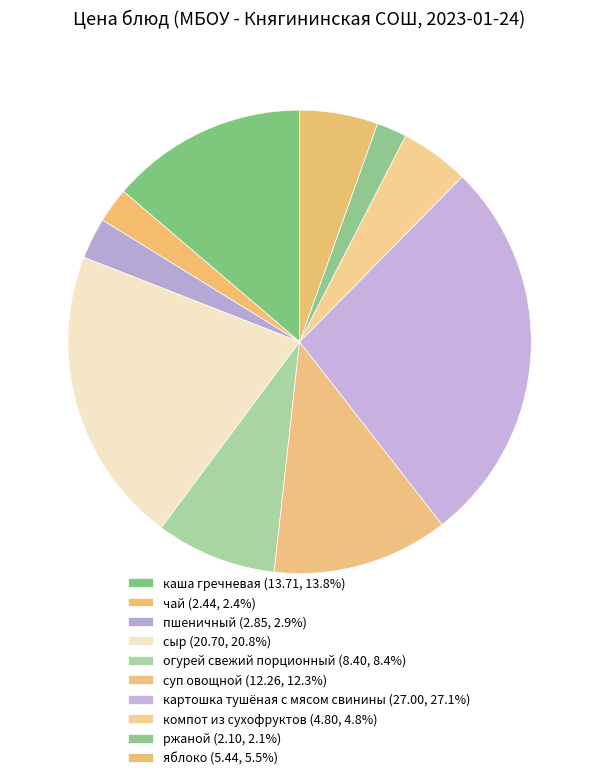

True or false: яблоко accounts for 5% of the total.

True